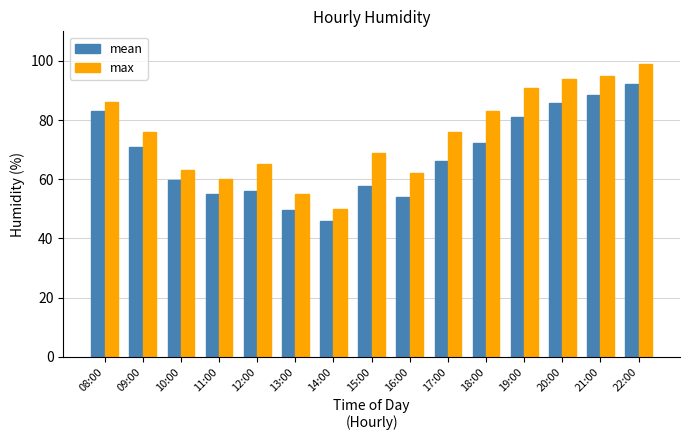

At which category does the chart reach its minimum across all series?

14:00